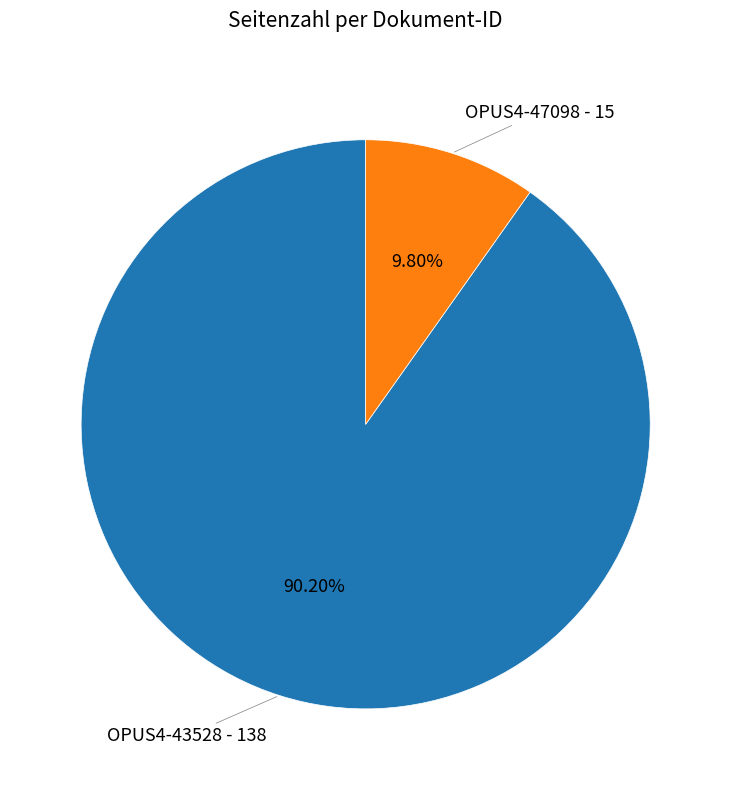

Is there any slice that represents more than half of the pie?

Yes